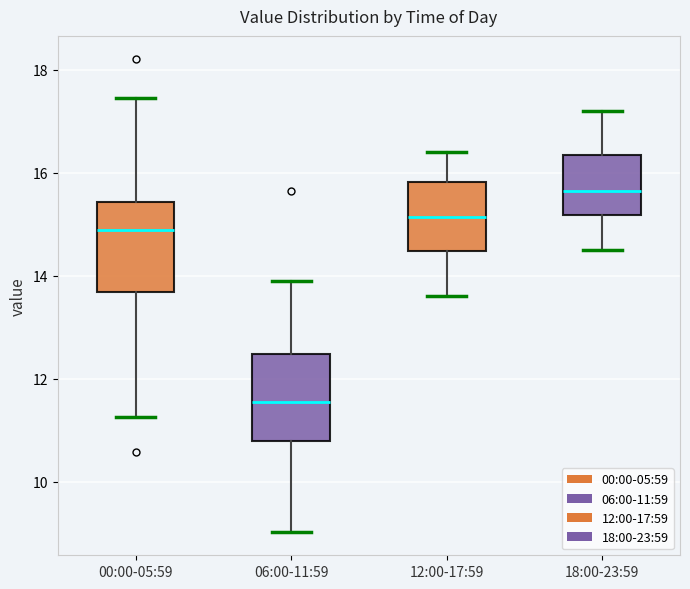

Reading left to right, transcribe this box plot: for each box, give where its median line is, the range the box spans, and where its two whiskers end, as read against the y-axis. The values are not printed on the chart, so give them approximately, as read against the axis.

00:00-05:59: median 14.8, box 13.6 to 15.4, whiskers 11.2 to 17.4
06:00-11:59: median 11.6, box 10.8 to 12.4, whiskers 9.0 to 14.0
12:00-17:59: median 15.2, box 14.4 to 15.8, whiskers 13.6 to 16.4
18:00-23:59: median 15.6, box 15.2 to 16.4, whiskers 14.6 to 17.2